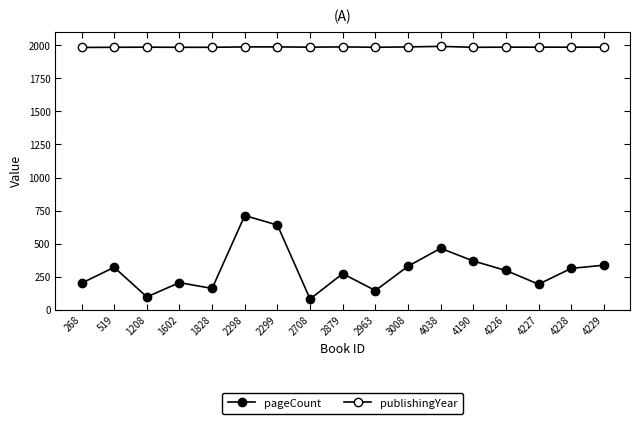

What is the maximum value shown in the chart?

1993